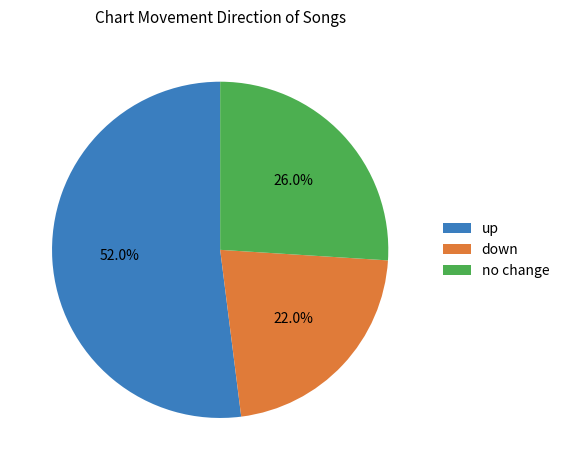

Which category has the smallest portion of the pie?

down